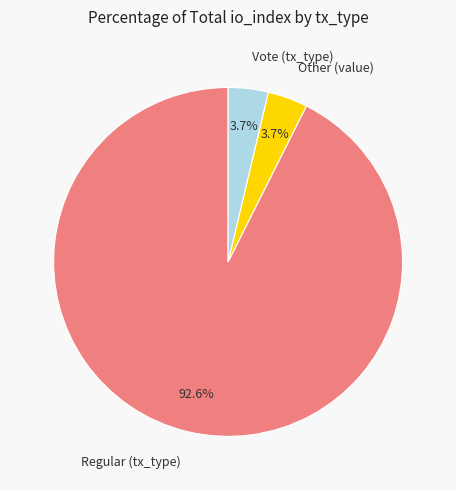

Is the sum of Regular (tx_type) and Vote (tx_type) greater than half?

Yes